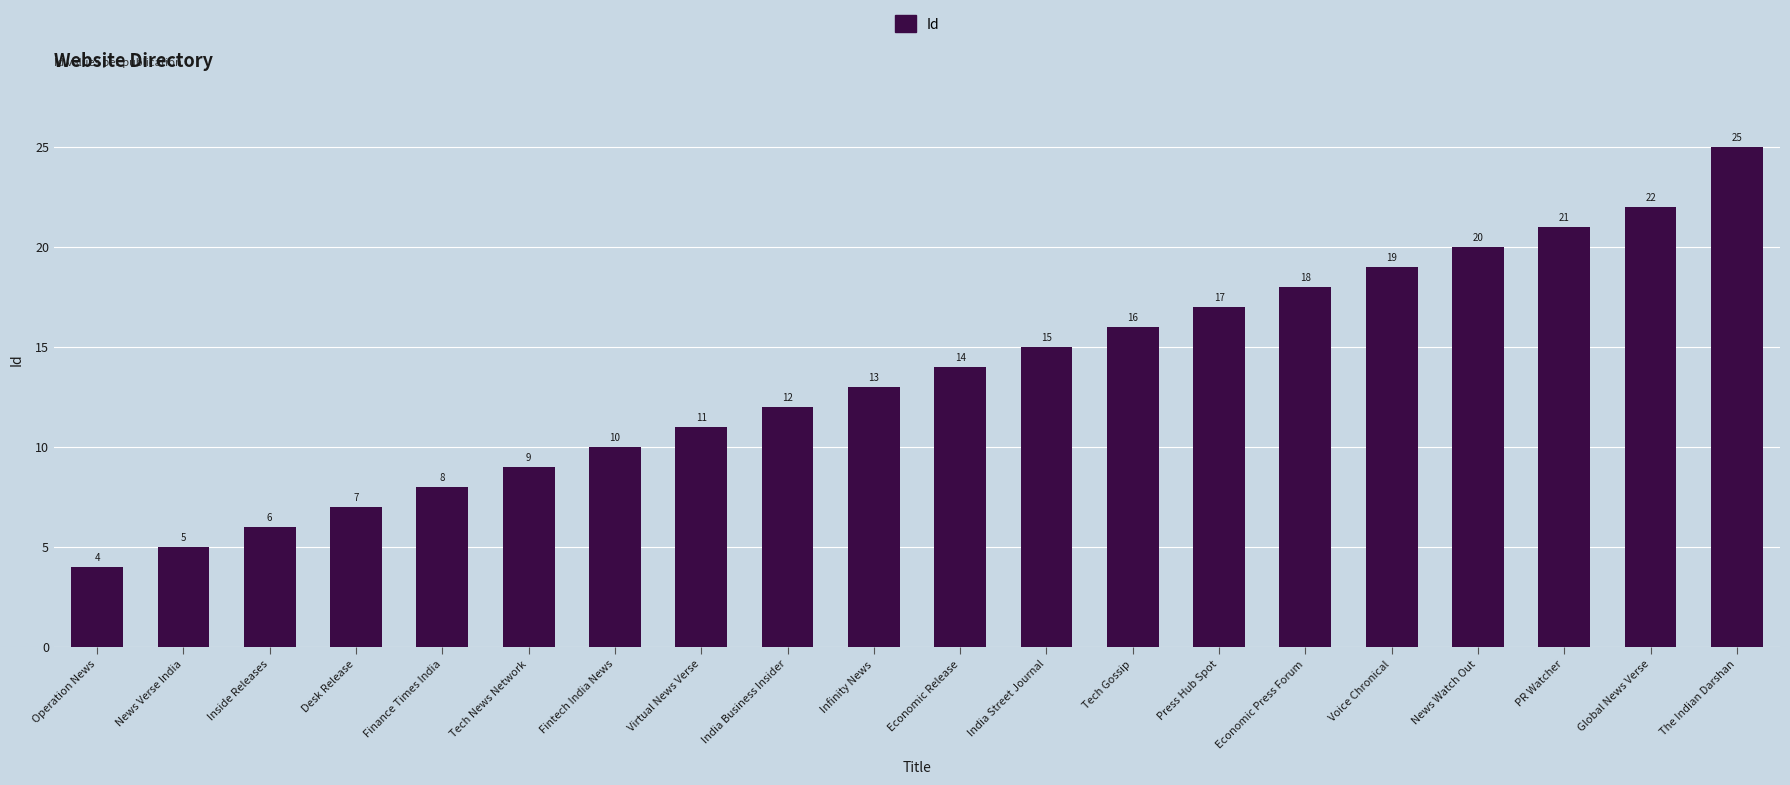

What is the ratio of the value at Tech Gossip to the value at Press Hub Spot?

0.9